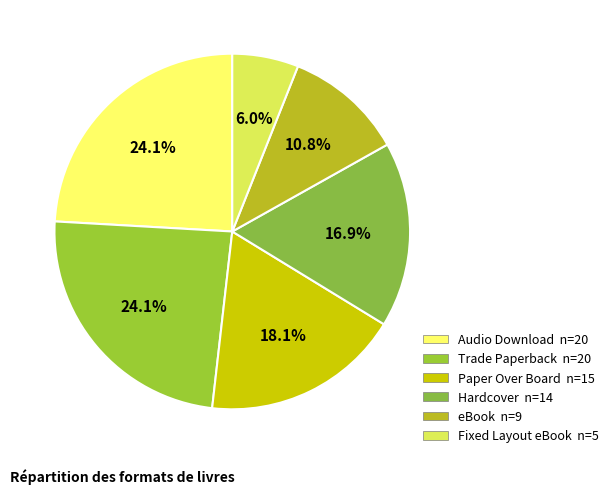

To the nearest percent, what is the average slice percentage?

17%